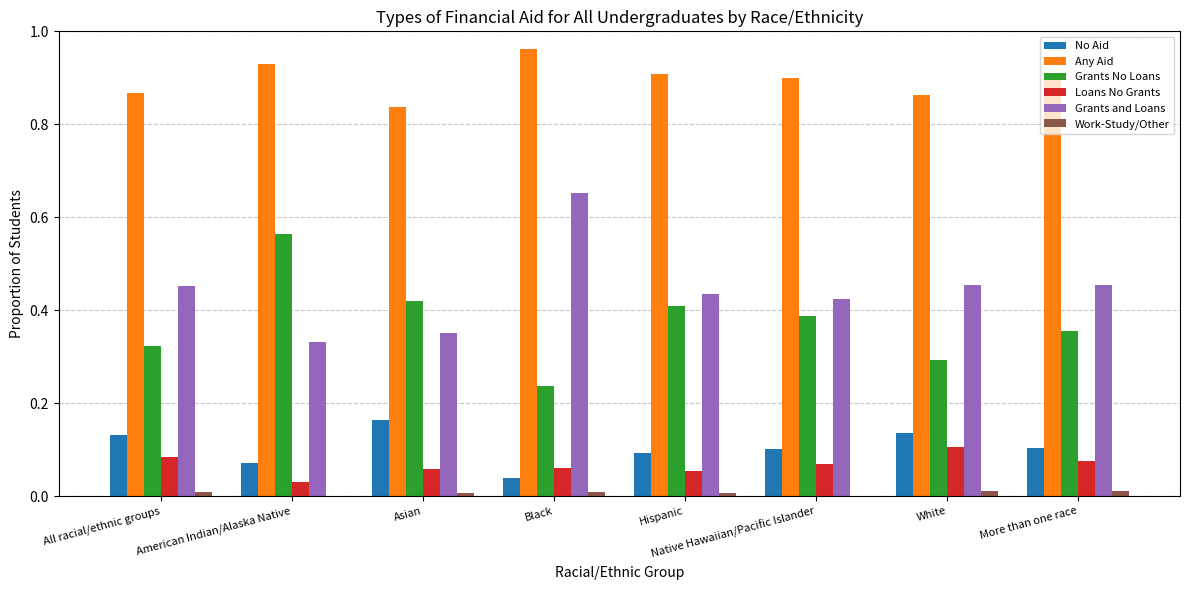

What is the total value across all series at American Indian/Alaska Native?

1.9